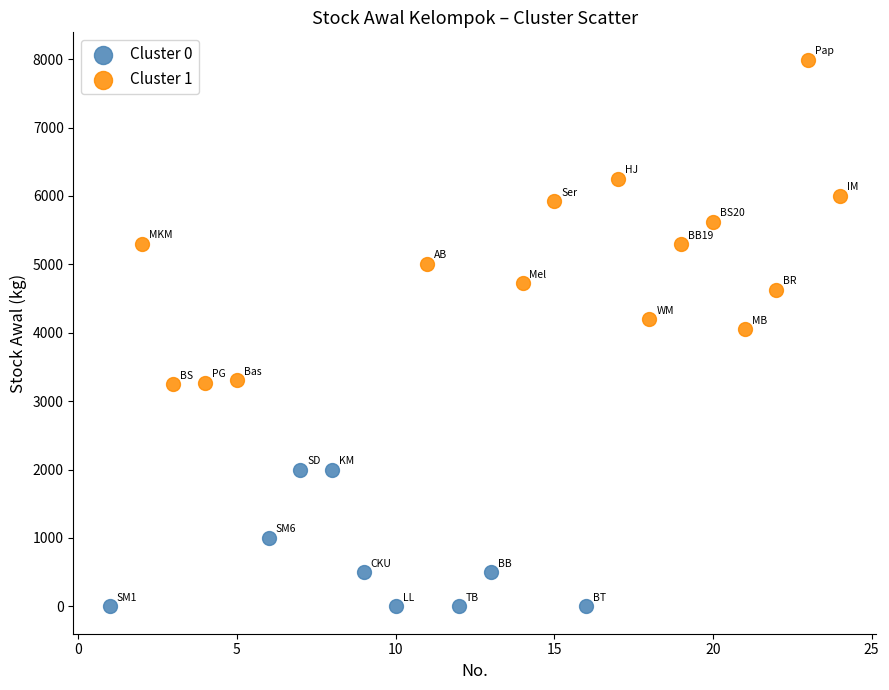

Which series contains the lowest Y value?

Cluster 0